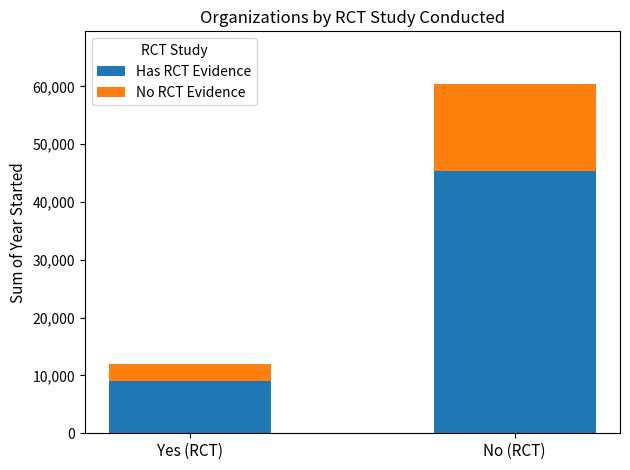

At which label does Has RCT Evidence reach its minimum?

Yes (RCT)